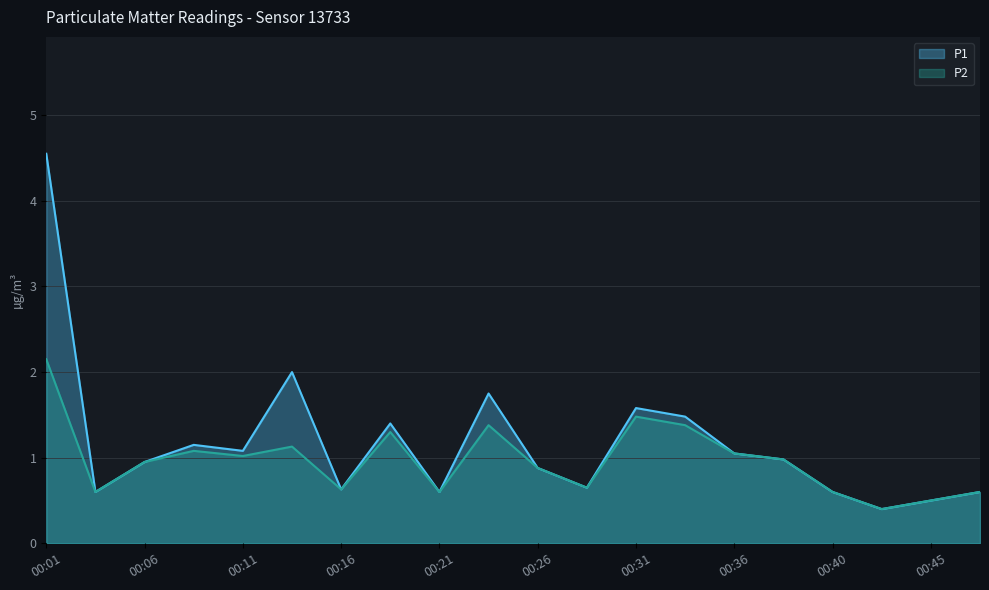

True or false: P1 and P2 cross at least once.

False